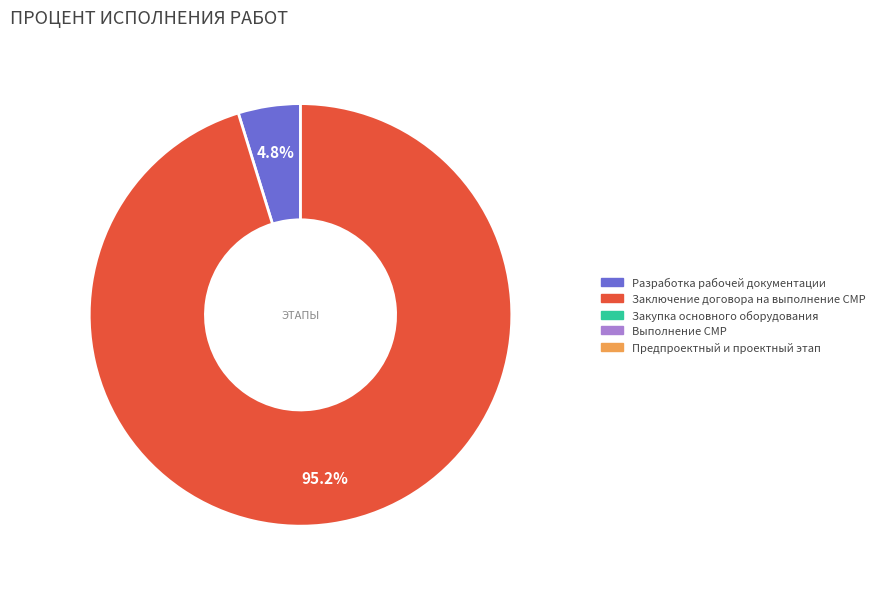

Is there a majority slice in this chart?

Yes